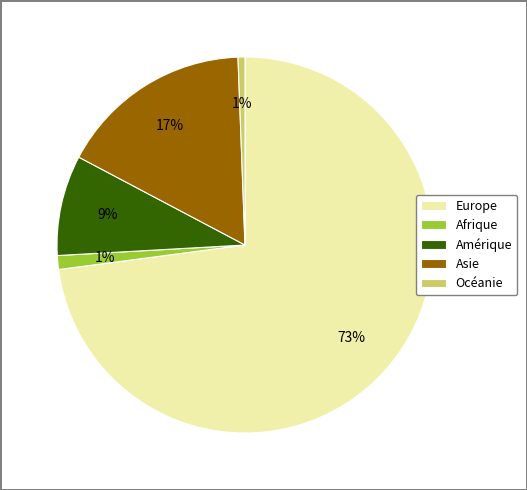

Combined, do Afrique and Océanie account for over 50%?

No